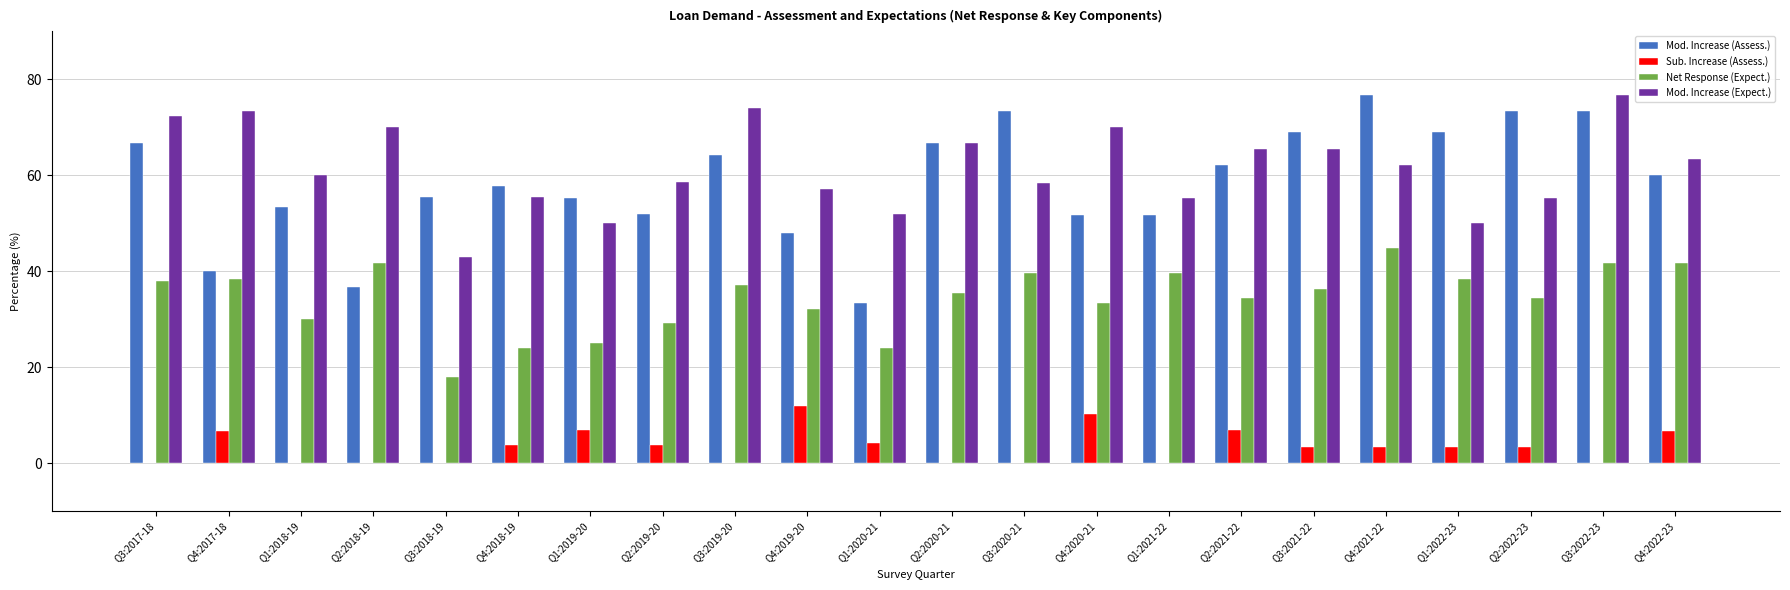

What are all the series names shown in the legend?

Mod. Increase (Assess.), Sub. Increase (Assess.), Net Response (Expect.), Mod. Increase (Expect.)